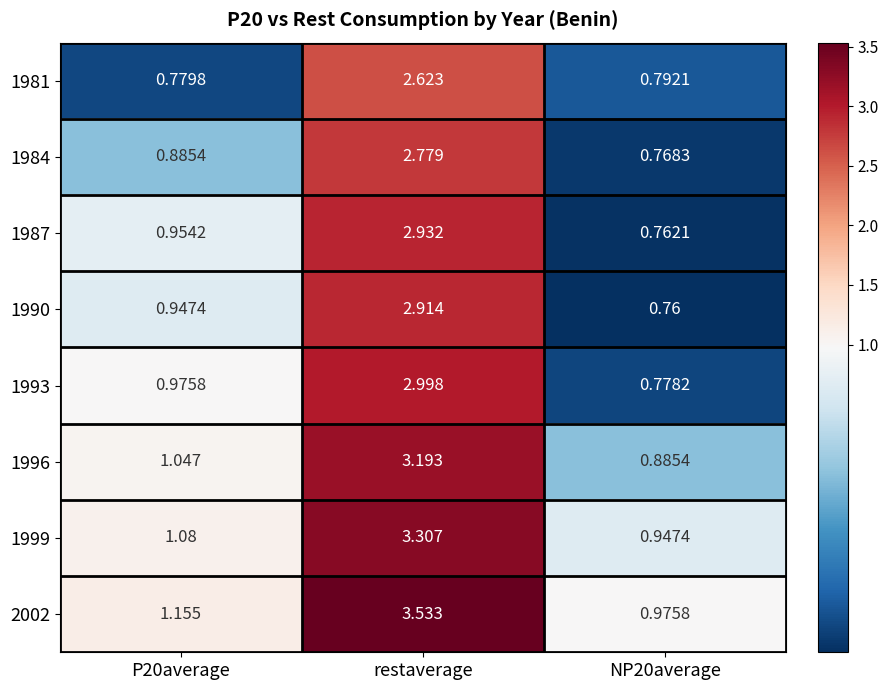

At which category is the sum across all series the highest?

restaverage